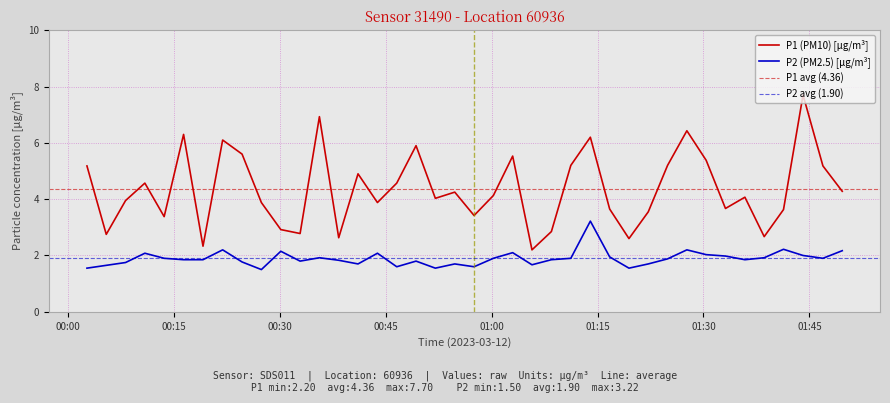

True or false: P2 (PM2.5) [µg/m³] and P1 (PM10) [µg/m³] intersect in this chart.

False